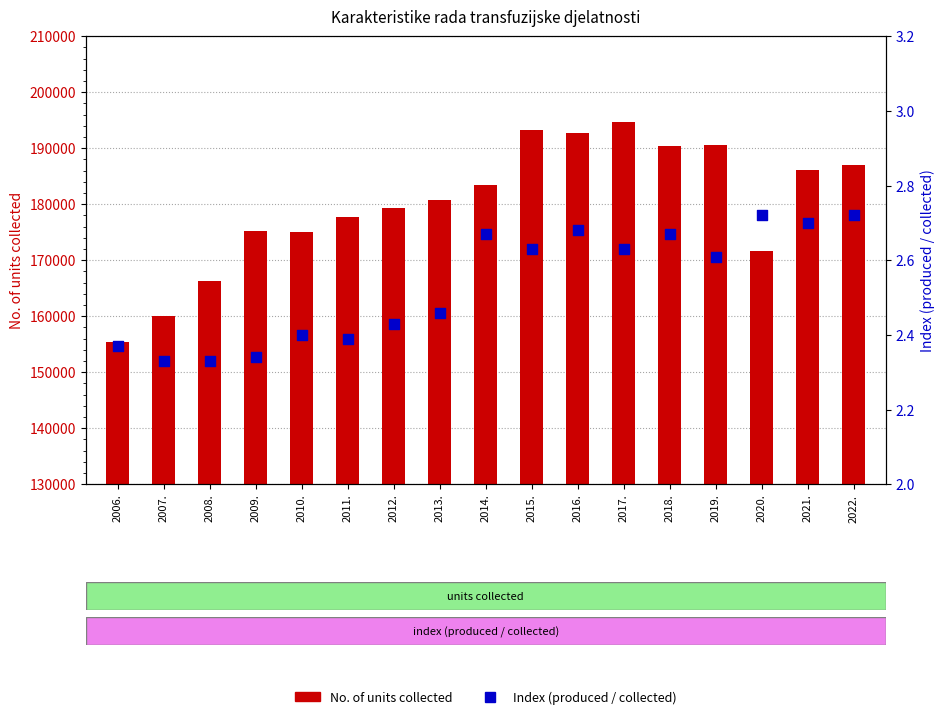

Which series contains the lowest Y value?

Index (produced / collected)